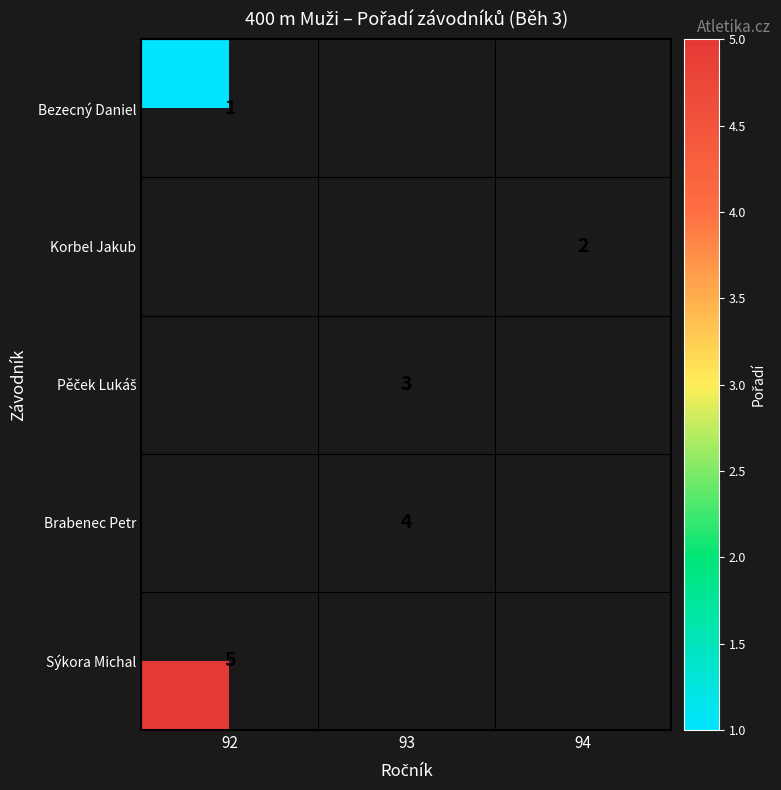

True or false: Bezecný Daniel has a value of 1 at 92.

True